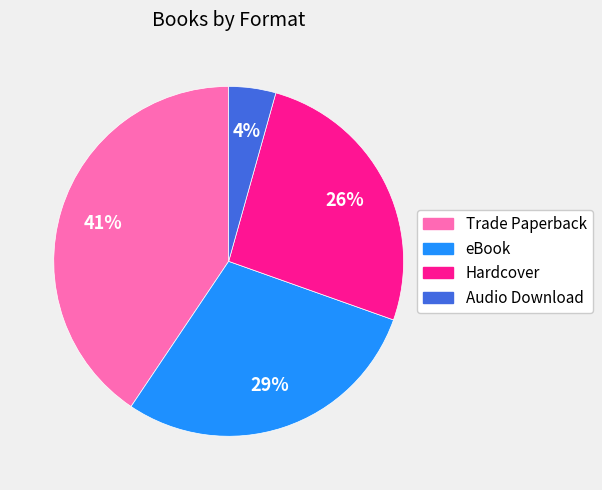

Combined, do Audio Download and Hardcover account for over 50%?

No